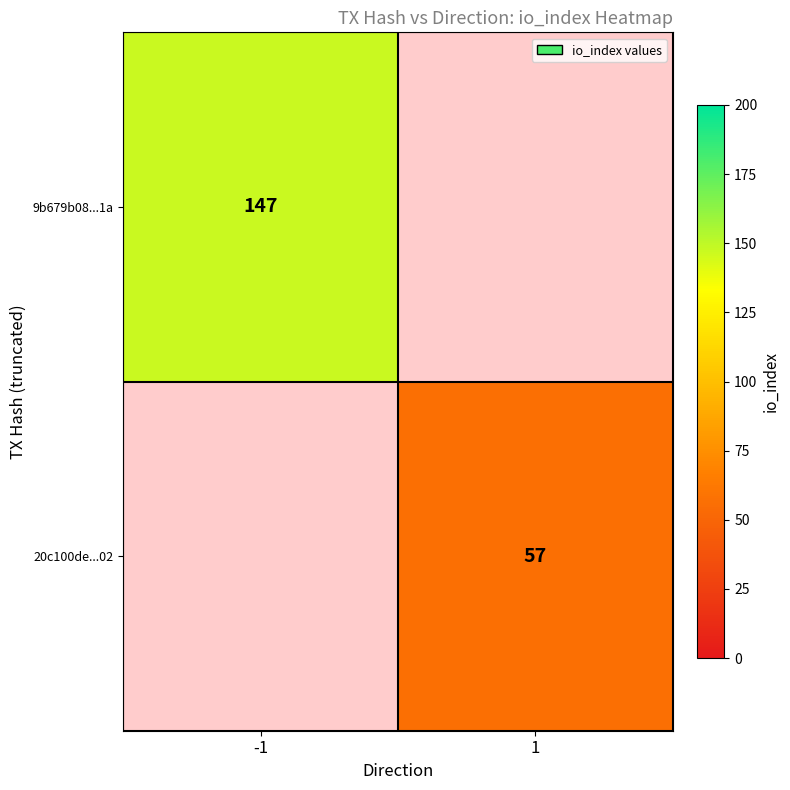

Which has a higher value, -1 or 1?

1